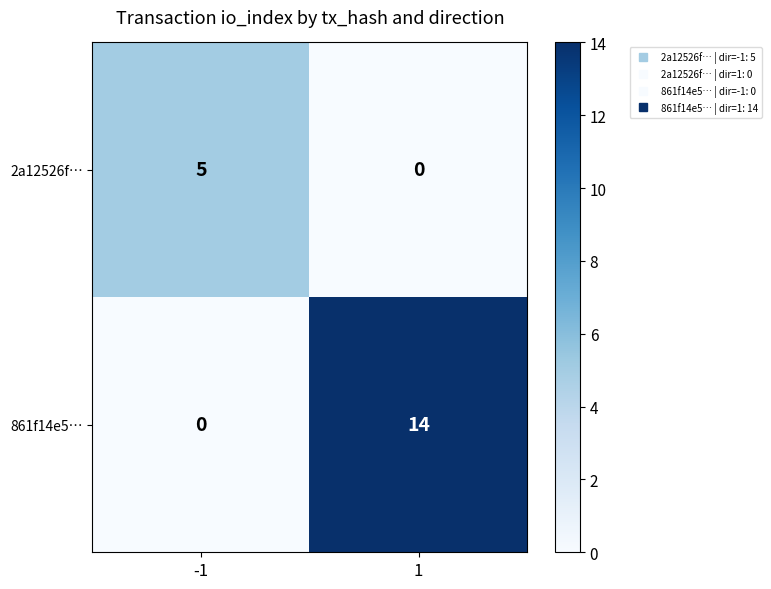

At which category is the sum across all series the highest?

1